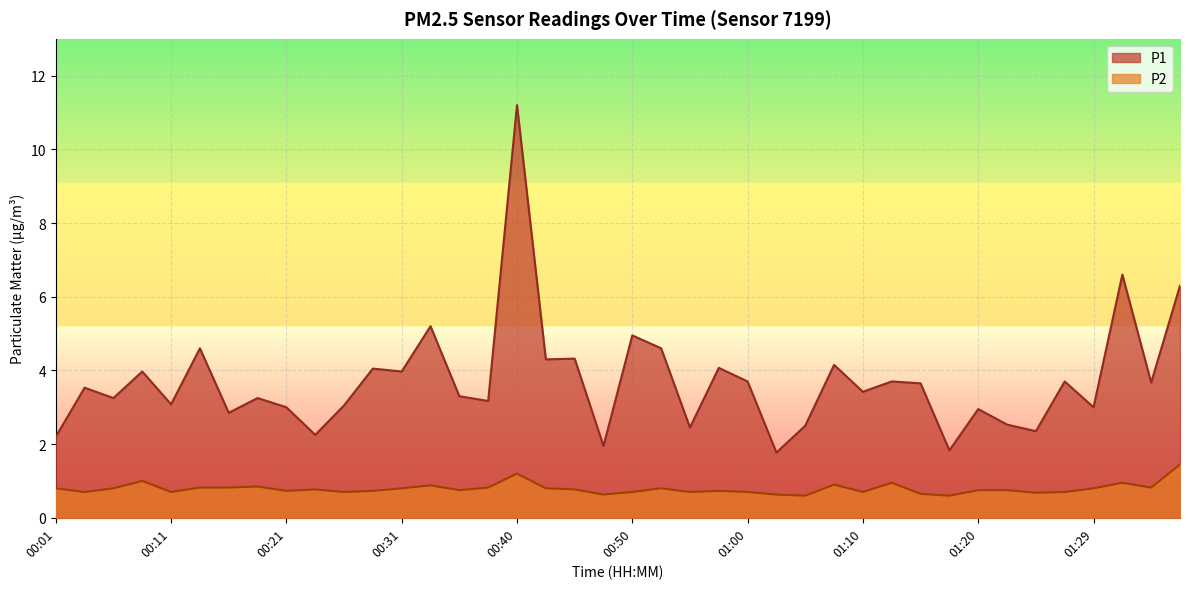

What is the difference between the second highest and minimum values in the P2 series?

0.6